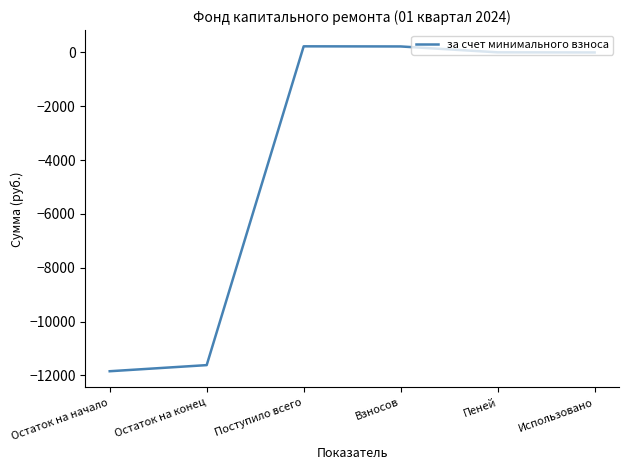

What is the minimum value shown in the chart?

-11847.2